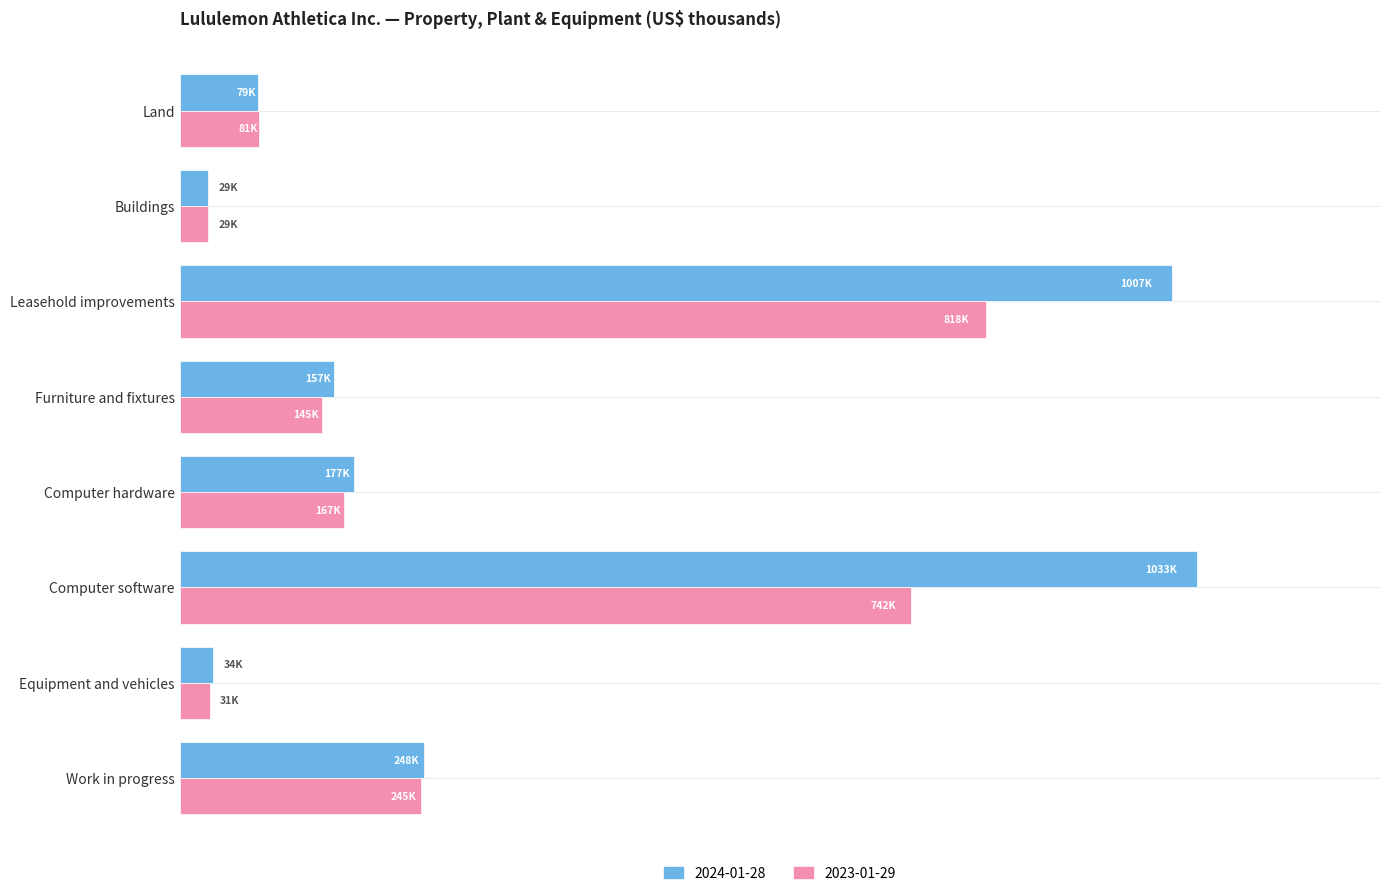

Count the number of categories in the chart.

8